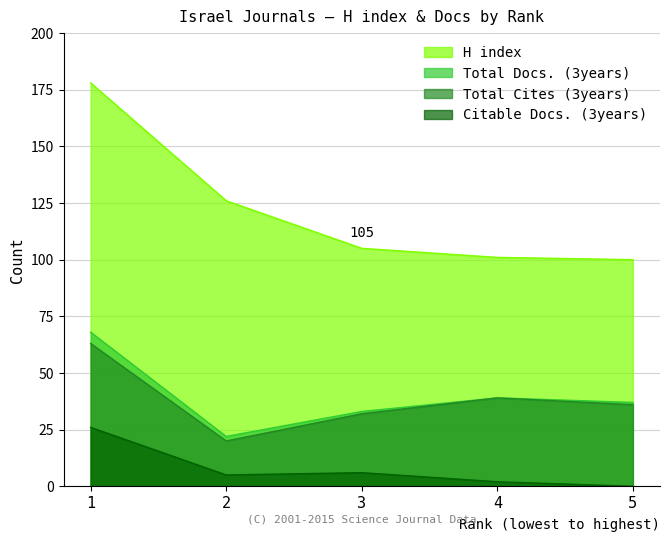

The Total Cites (3years) series shows 5 at 2. True or false?

False